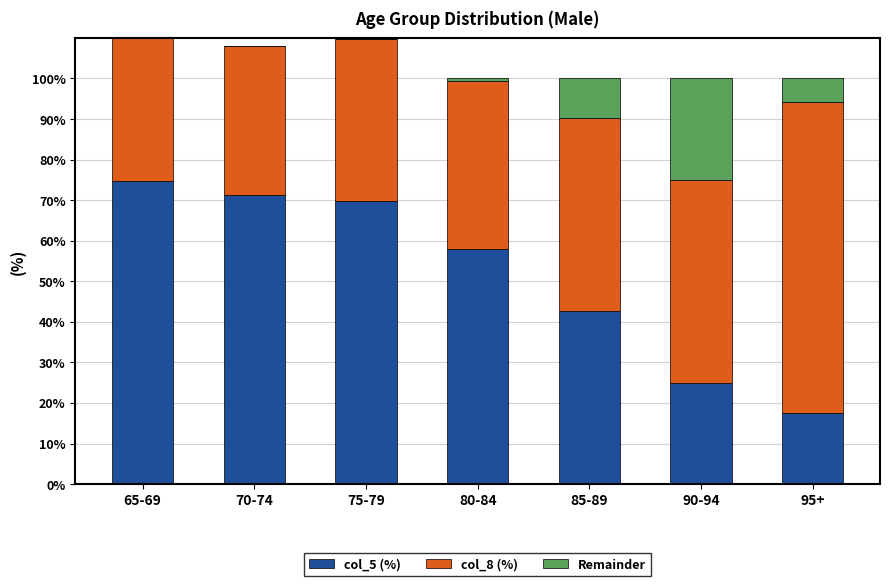

Is it true that col_5 (%) equals 19.2 at 65-69?

False